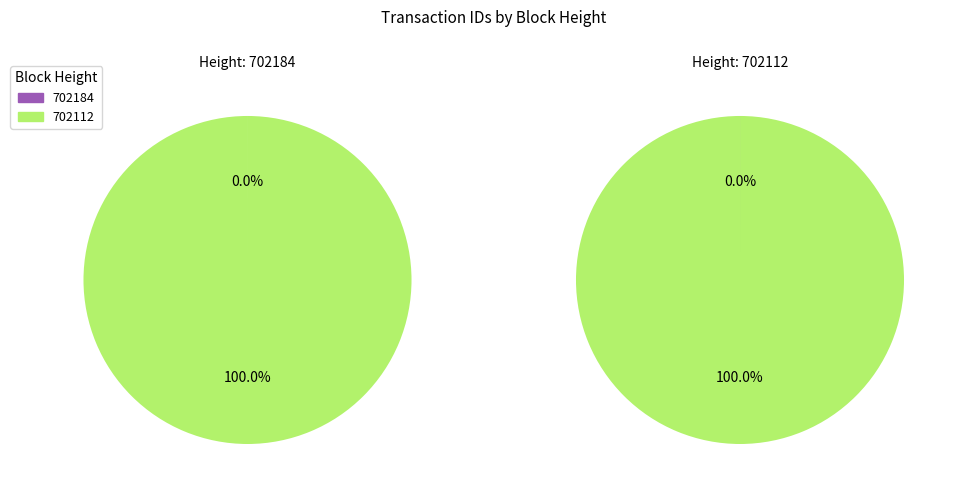

How many segments does this pie chart have?

2